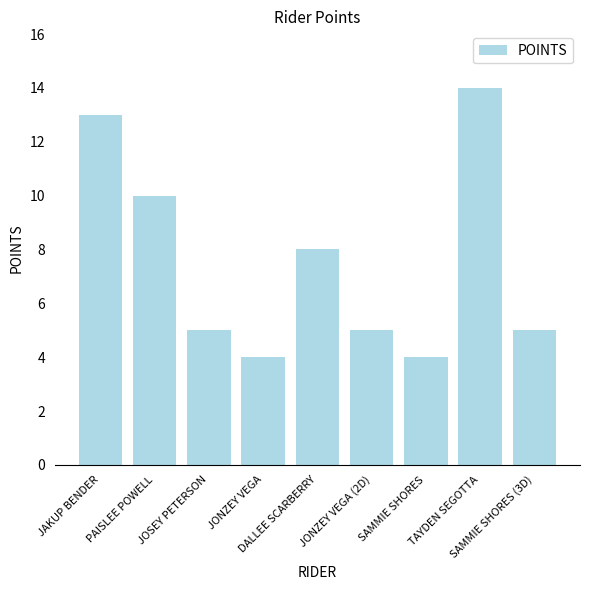

What is the difference between the second highest and minimum values?

9